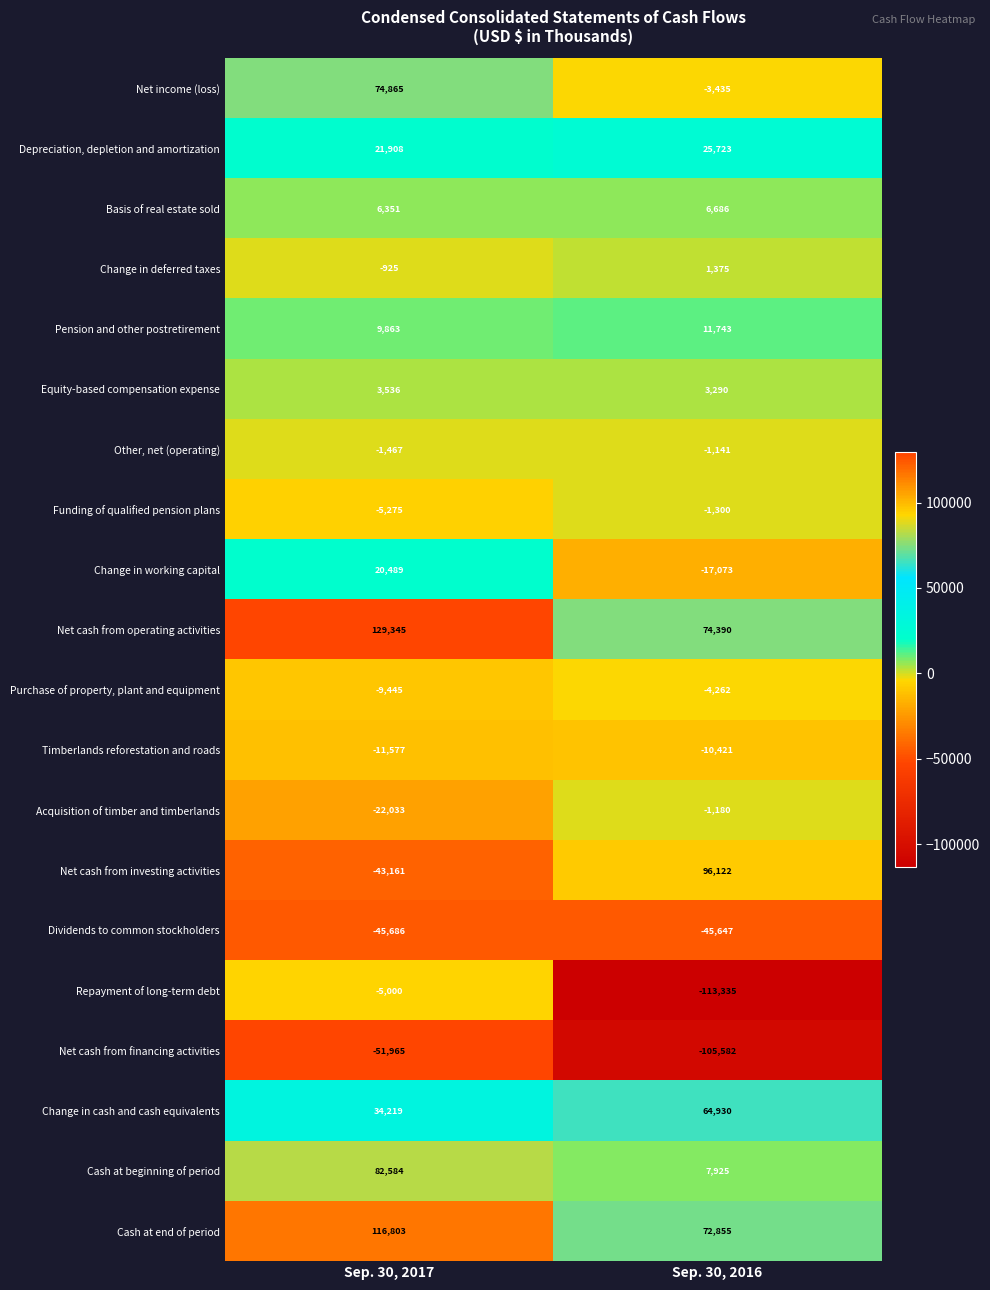

At Sep. 30, 2016, list the series in order from smallest to largest.

Repayment of long-term debt, Net cash from financing activities, Dividends to common stockholders, Change in working capital, Timberlands reforestation and roads, Purchase of property, plant and equipment, Net income (loss), Funding of qualified pension plans, Acquisition of timber and timberlands, Other, net (operating), Change in deferred taxes, Equity-based compensation expense, Basis of real estate sold, Cash at beginning of period, Pension and other postretirement, Depreciation, depletion and amortization, Change in cash and cash equivalents, Cash at end of period, Net cash from operating activities, Net cash from investing activities